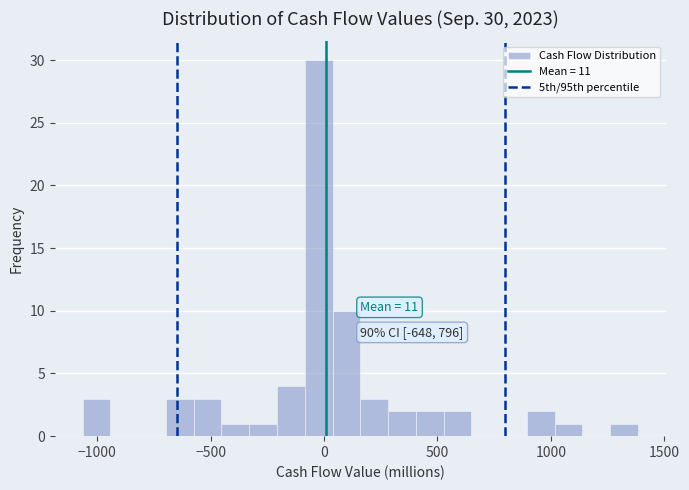

Read against the x-axis, roughly where is the centre of the tallest bar?

0